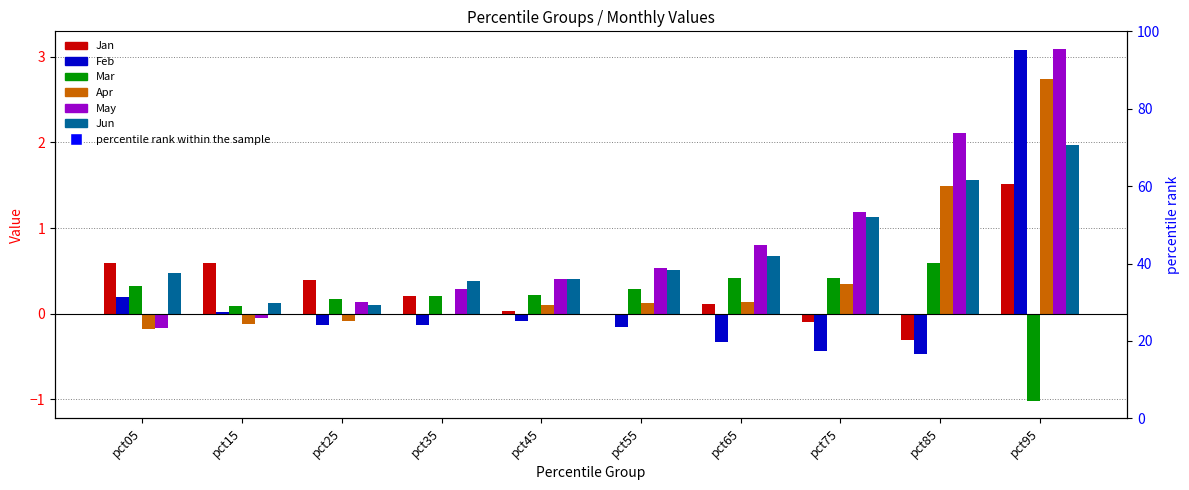

Where does the May series first go above 0?

pct25